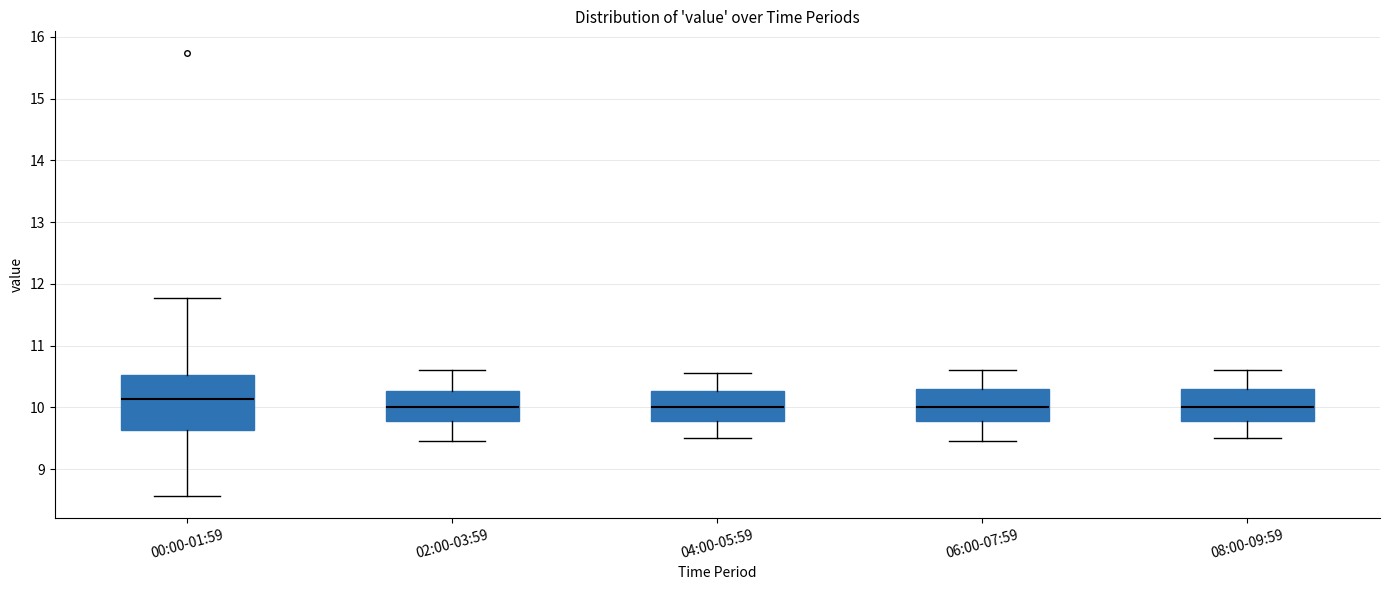

Which box has the highest median line?

00:00-01:59